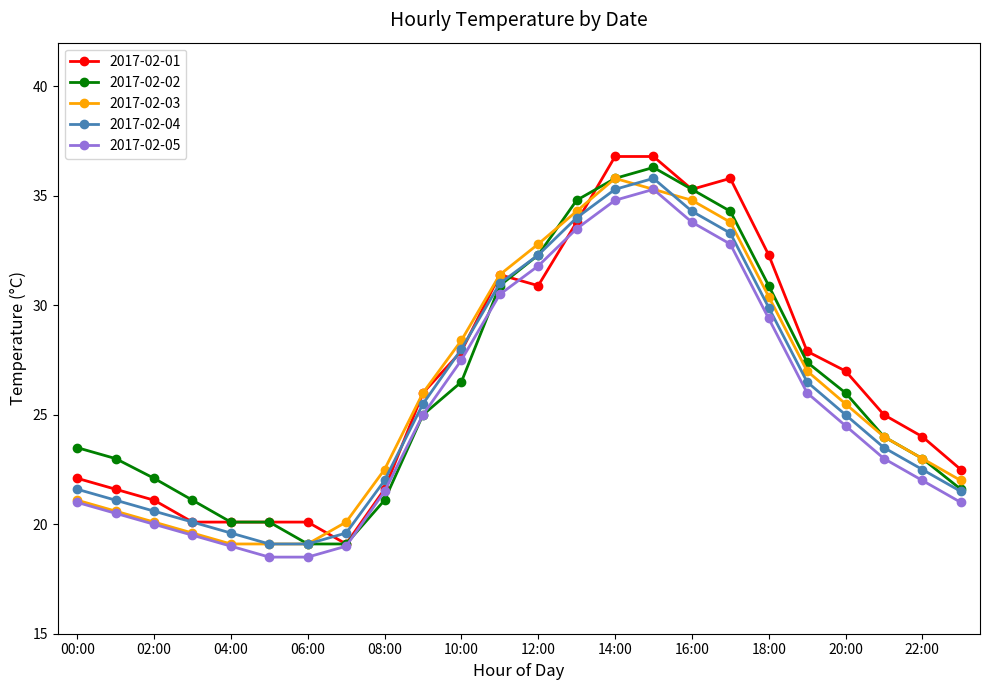

What is the value of the 2017-02-05 point at the 16th from the left?

35.3